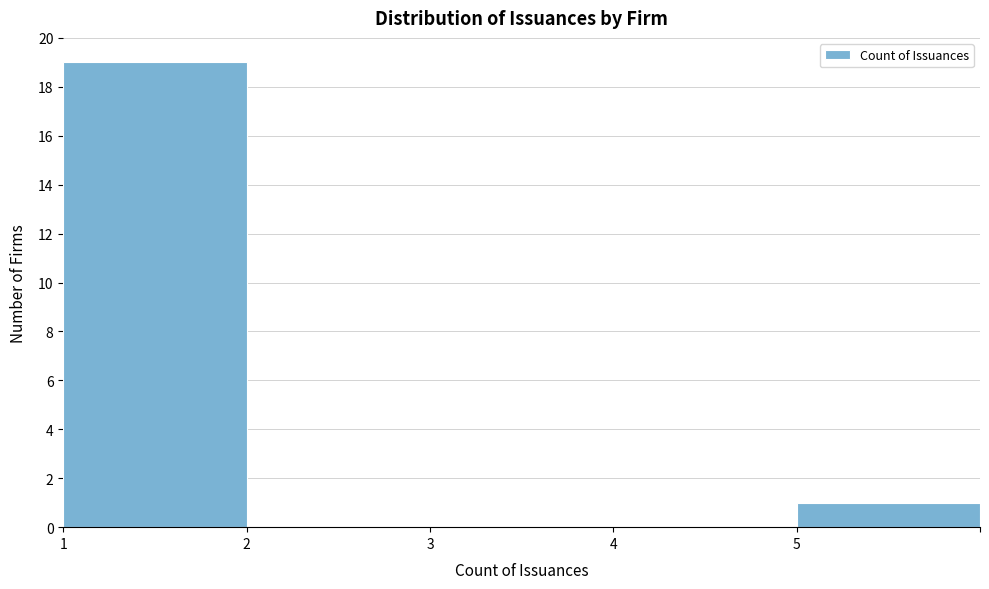

Reading right to left, list all the values displayed in this chart.

5=1	4=0	3=0	2=0	1=19